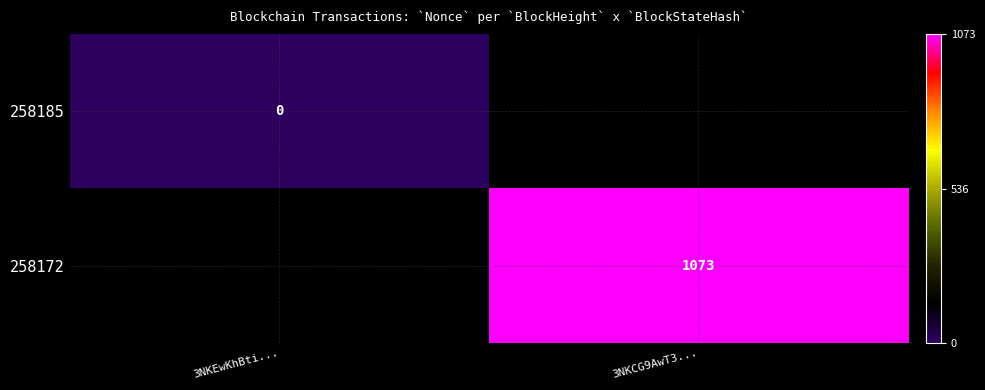

The 258172 series shows 416 at 3NKCG9AwT3.... True or false?

False